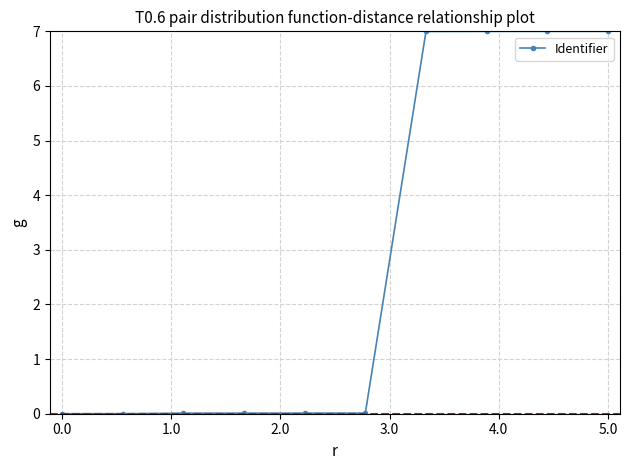

What is the average value?

2.8